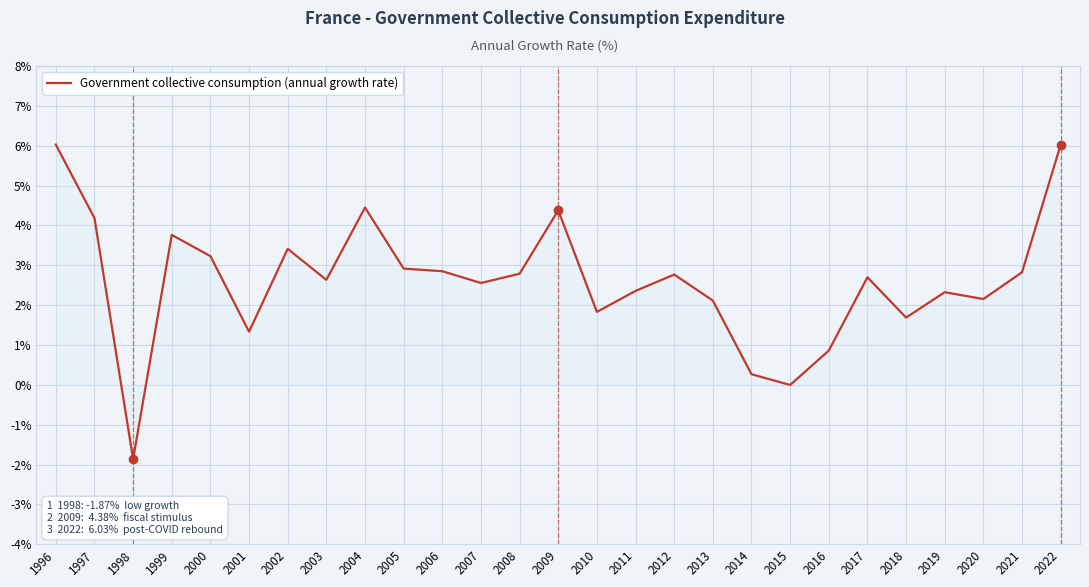

The value at 2020 is 2.2. True or false?

True